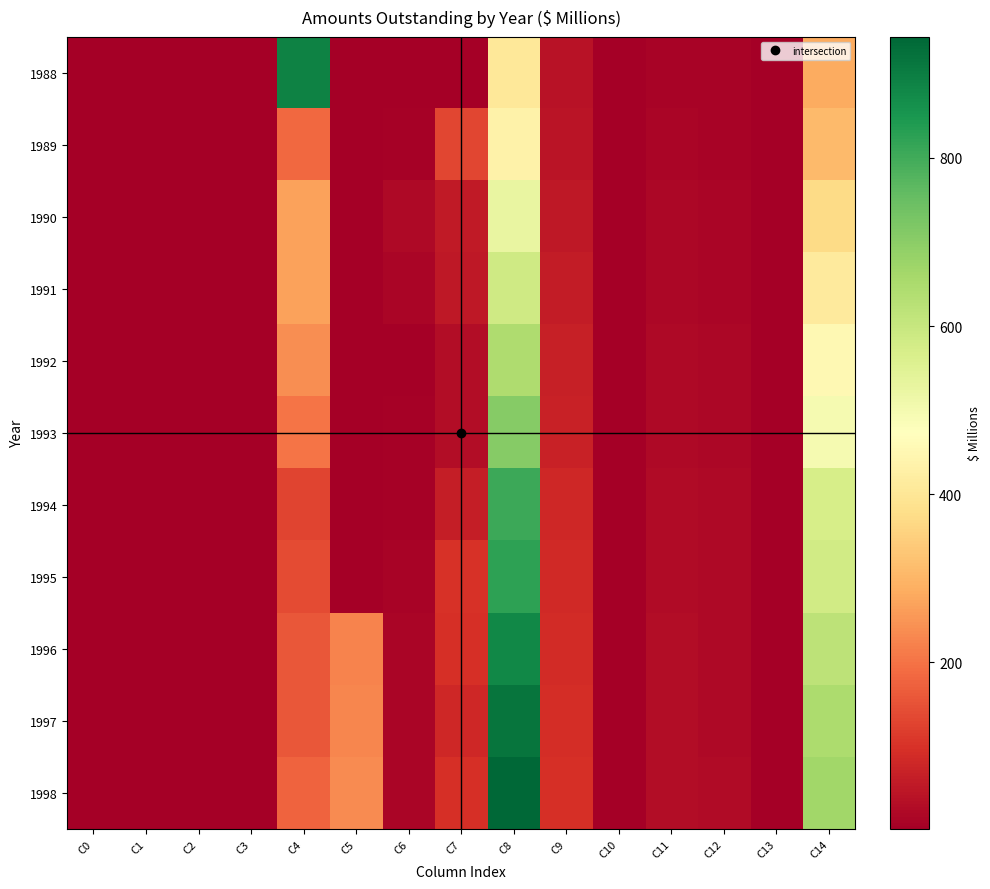

Reading left to right, list all the values displayed in this chart.

1988: C0=0	C1=3	C2=0	C3=0	C4=890	C5=0	C6=5	C7=0	C8=404	C9=40	C10=0	C11=13	C12=11	C13=0	C14=285
1989: C0=0	C1=4	C2=0	C3=0	C4=184	C5=0	C6=8	C7=133	C8=436	C9=44	C10=0	C11=14	C12=11	C13=0	C14=308
1990: C0=0	C1=4	C2=0	C3=0	C4=267	C5=0	C6=24	C7=57	C8=526	C9=53	C10=0	C11=17	C12=14	C13=0	C14=371
1991: C0=0	C1=3	C2=0	C3=0	C4=268	C5=0	C6=15	C7=53	C8=584	C9=59	C10=0	C11=19	C12=15	C13=0	C14=412
1992: C0=0	C1=2	C2=0	C3=0	C4=238	C5=0	C6=4	C7=28	C8=644	C9=65	C10=0	C11=21	C12=17	C13=0	C14=454
1993: C0=0	C1=2	C2=0	C3=0	C4=203	C5=0	C6=6	C7=29	C8=706	C9=71	C10=0	C11=23	C12=18	C13=0	C14=498
1994: C0=0	C1=2	C2=0	C3=0	C4=129	C5=0	C6=6	C7=62	C8=806	C9=81	C10=0	C11=26	C12=21	C13=0	C14=569
1995: C0=0	C1=3	C2=0	C3=0	C4=139	C5=0	C6=13	C7=100	C8=824	C9=83	C10=0	C11=27	C12=21	C13=0	C14=581
1996: C0=0	C1=4	C2=0	C3=0	C4=160	C5=223	C6=15	C7=94	C8=879	C9=88	C10=0	C11=29	C12=23	C13=0	C14=620
1997: C0=0	C1=4	C2=0	C3=0	C4=157	C5=228	C6=16	C7=81	C8=916	C9=92	C10=0	C11=30	C12=24	C13=0	C14=646
1998: C0=0	C1=4	C2=0	C3=0	C4=178	C5=234	C6=15	C7=97	C8=944	C9=95	C10=0	C11=31	C12=25	C13=0	C14=665